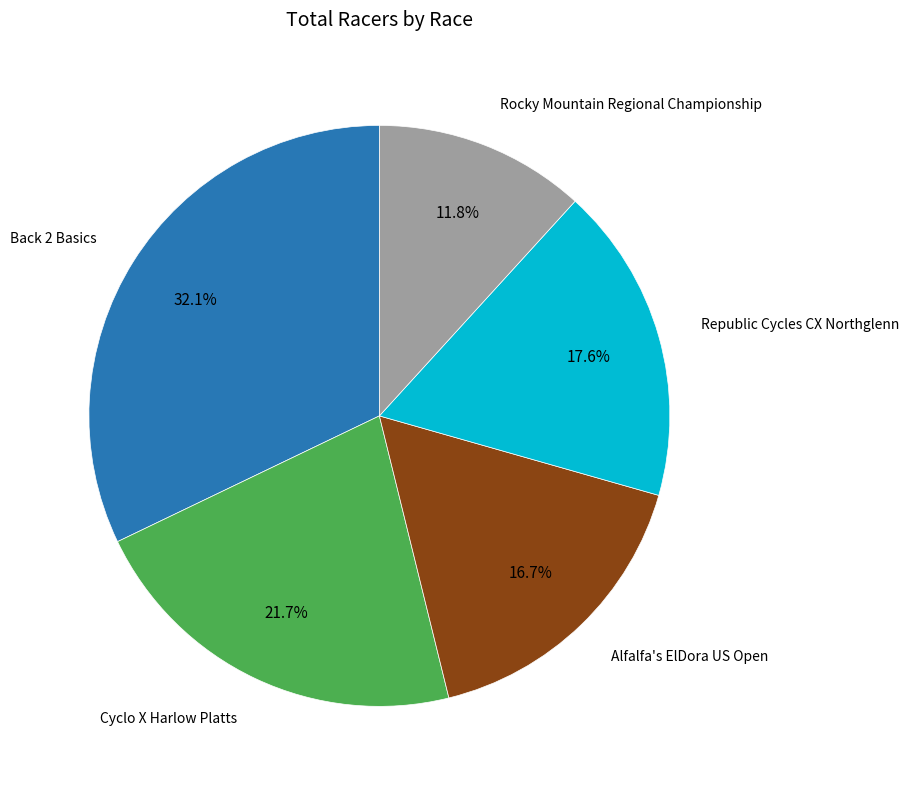

To the nearest percent, what portion does Republic Cycles CX Northglenn represent?

18%